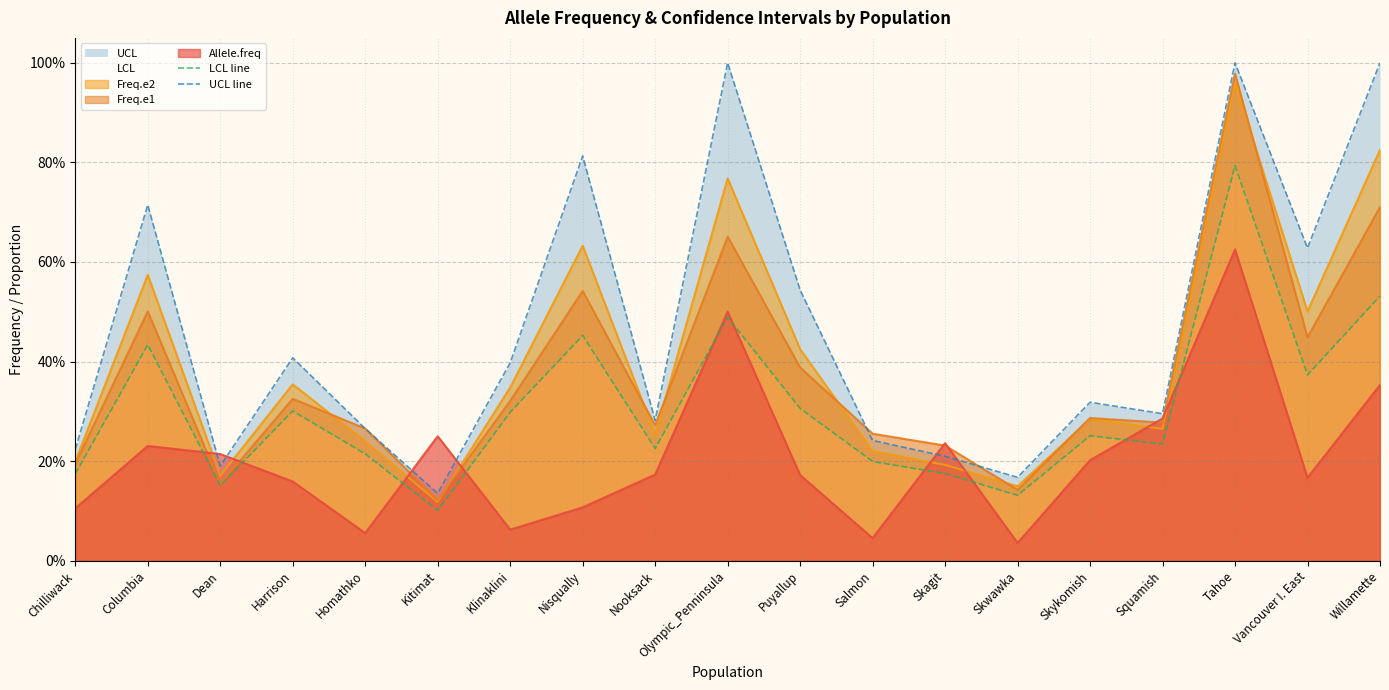

Reading left to right, what are all the values shown in this chart?

LCL line: Chilliwack=0.2	Columbia=0.4	Dean=0.2	Harrison=0.3	Homathko=0.2	Kitimat=0.1	Klinaklini=0.3	Nisqually=0.5	Nooksack=0.2	Olympic_Penninsula=0.5	Puyallup=0.3	Salmon=0.2	Skagit=0.2	Skwawka=0.1	Skykomish=0.3	Squamish=0.2	Tahoe=0.8	Vancouver I. East=0.4	Willamette=0.5
UCL line: Chilliwack=0.2	Columbia=0.7	Dean=0.2	Harrison=0.4	Homathko=0.3	Kitimat=0.1	Klinaklini=0.4	Nisqually=0.8	Nooksack=0.3	Olympic_Penninsula=1.0	Puyallup=0.5	Salmon=0.2	Skagit=0.2	Skwawka=0.2	Skykomish=0.3	Squamish=0.3	Tahoe=1.0	Vancouver I. East=0.6	Willamette=1.0